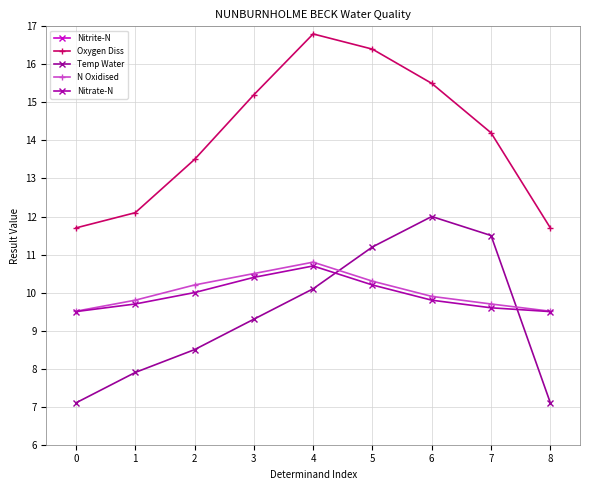

True or false: N Oxidised and Nitrate-N intersect in this chart.

False